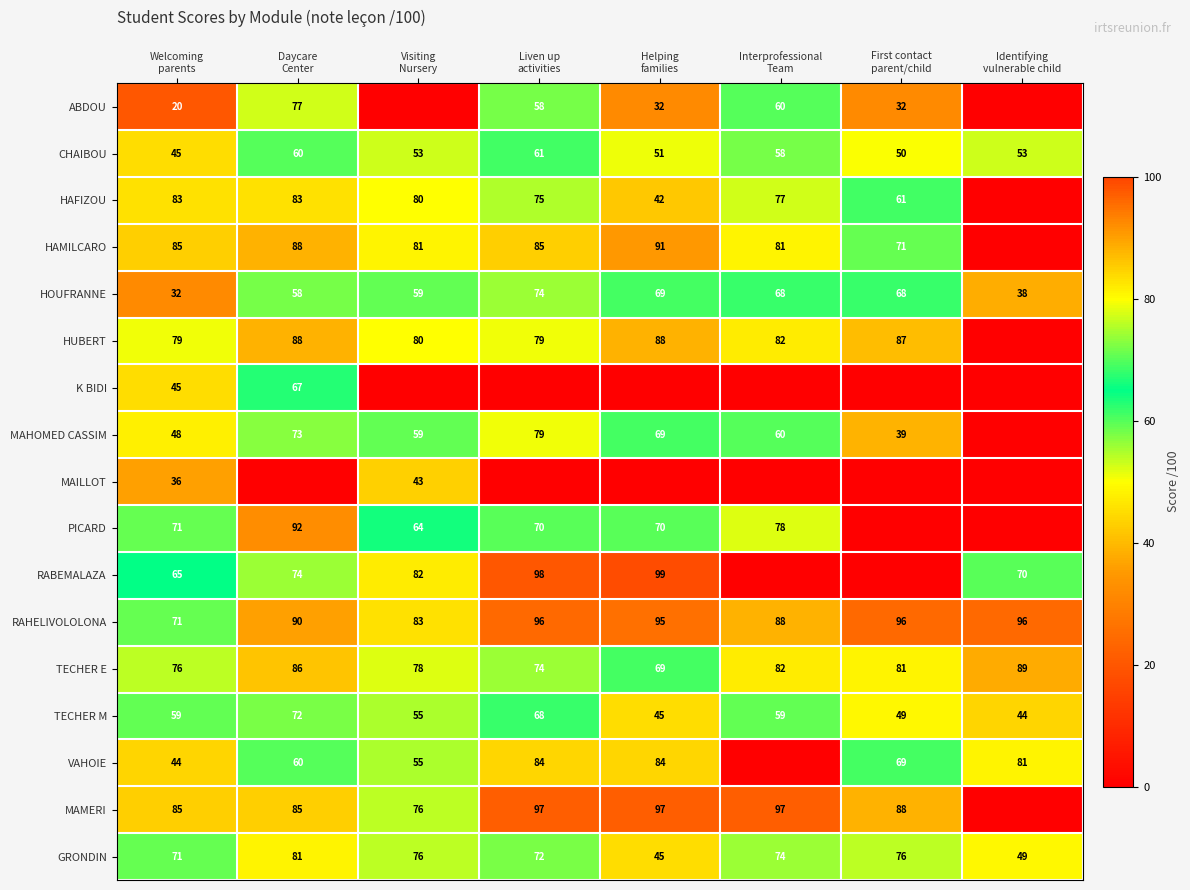

How many TECHER M values are between 49 and 68?

5